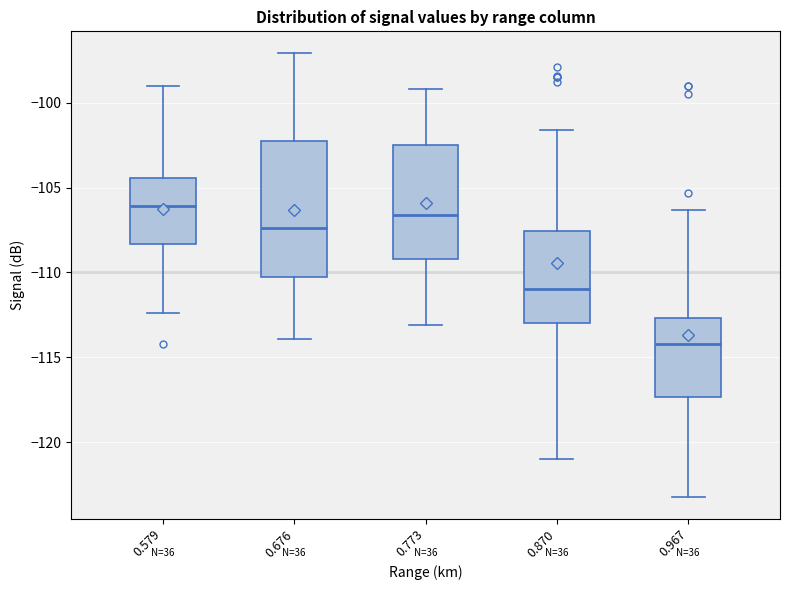

Reading left to right, transcribe this box plot: for each box, give where its median line is, the range the box spans, and where its two whiskers end, as read against the y-axis. The values are not printed on the chart, so give them approximately, as read against the axis.

0.579: median -106.0, box -108.5 to -104.5, whiskers -112.5 to -99.0
0.676: median -107.5, box -110.0 to -102.0, whiskers -114.0 to -97.0
0.773: median -106.5, box -109.0 to -102.5, whiskers -113.0 to -99.0
0.870: median -111.0, box -113.0 to -107.5, whiskers -121.0 to -101.5
0.967: median -114.0, box -117.5 to -112.5, whiskers -123.0 to -106.5